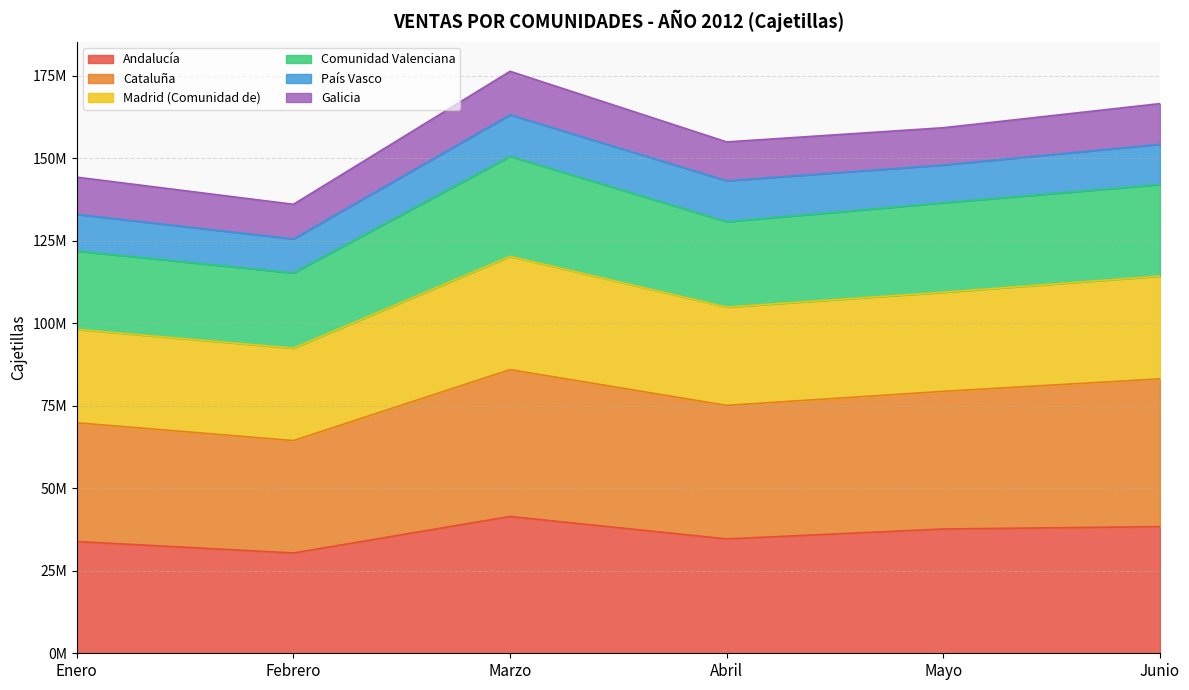

At which label is Comunidad Valenciana closest to 132898160?

Abril